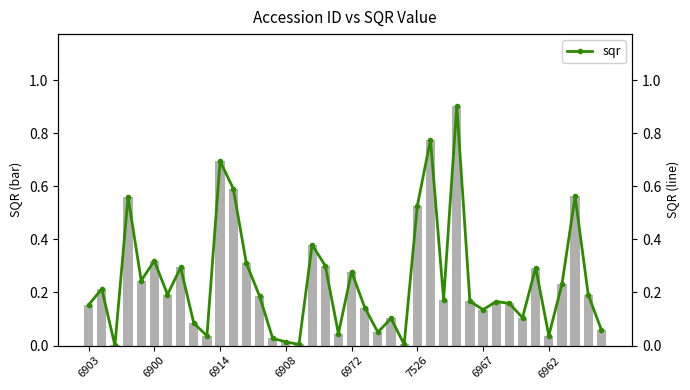

What is the highest value of the sqr series?

0.9